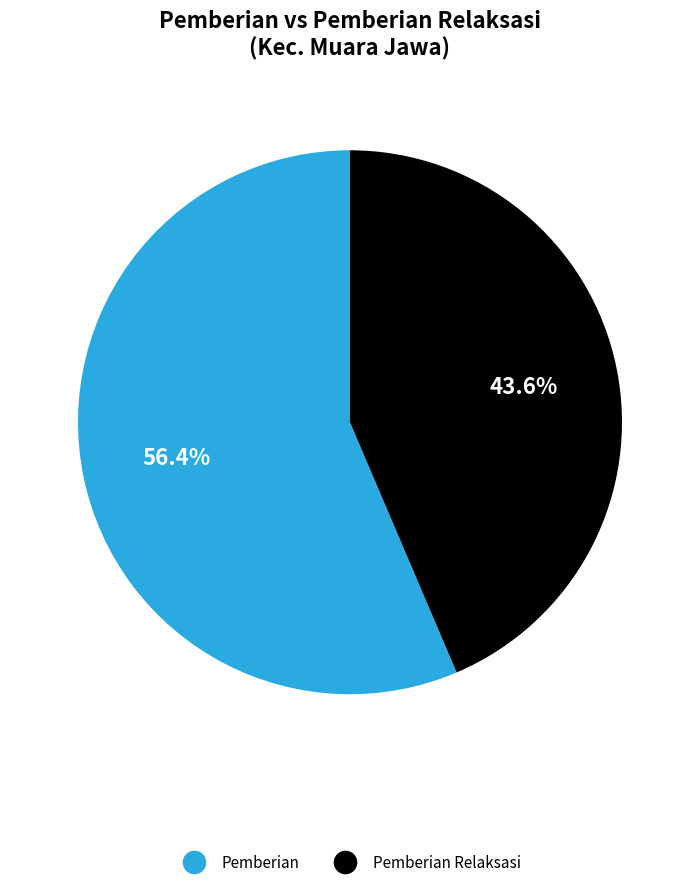

Does any single category account for the majority?

Yes